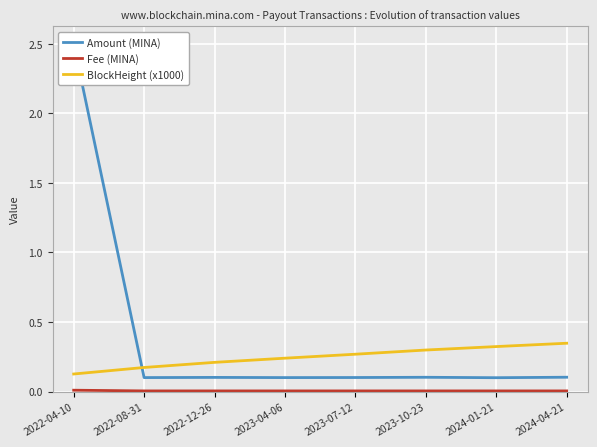

What position from the left is 2023-10-23?

6